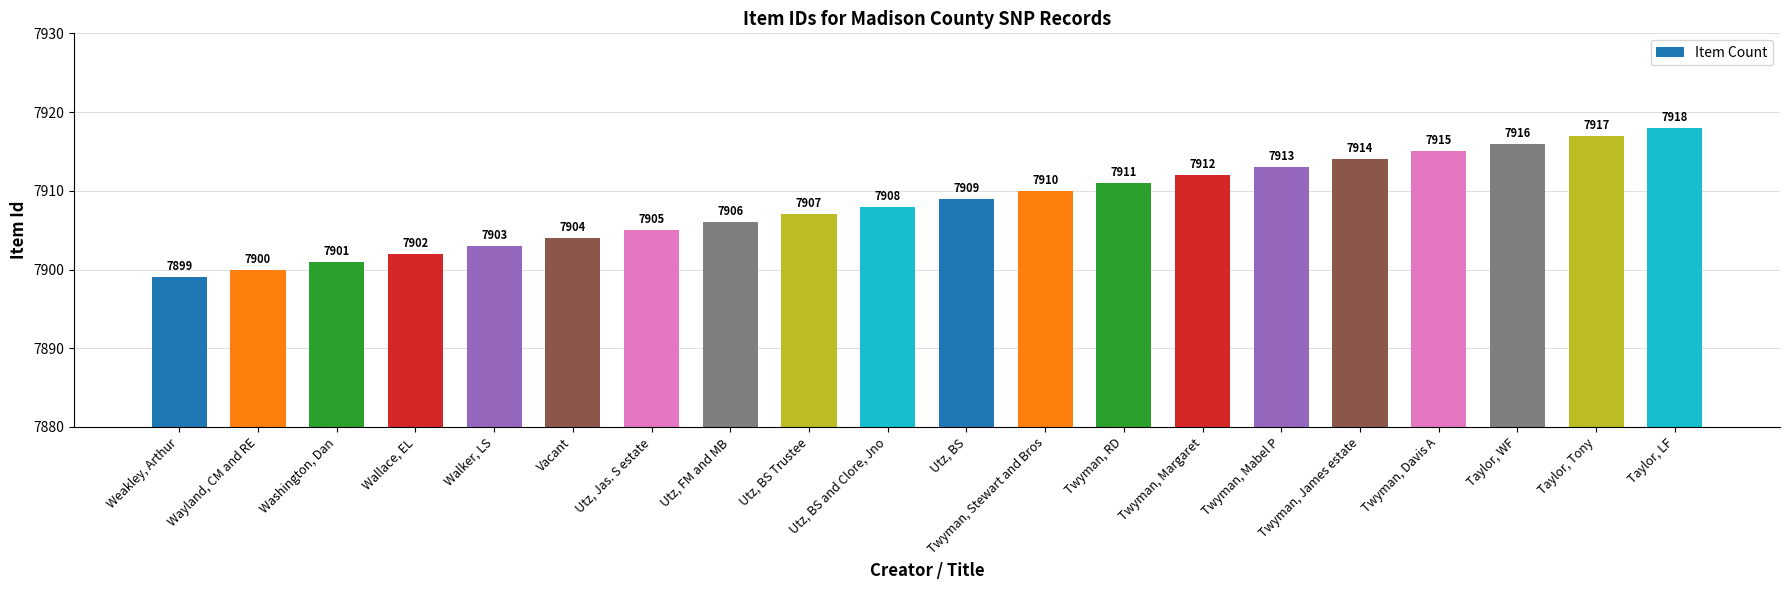

How many values are below 7909?

10